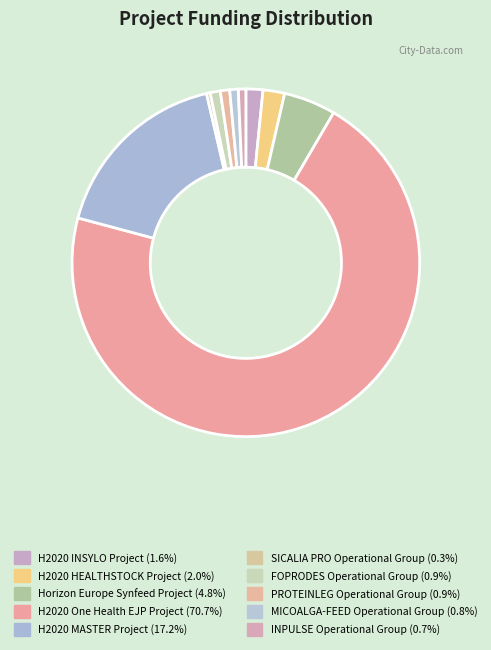

Between PROTEINLEG Operational Group and SICALIA PRO Operational Group, which is larger?

PROTEINLEG Operational Group